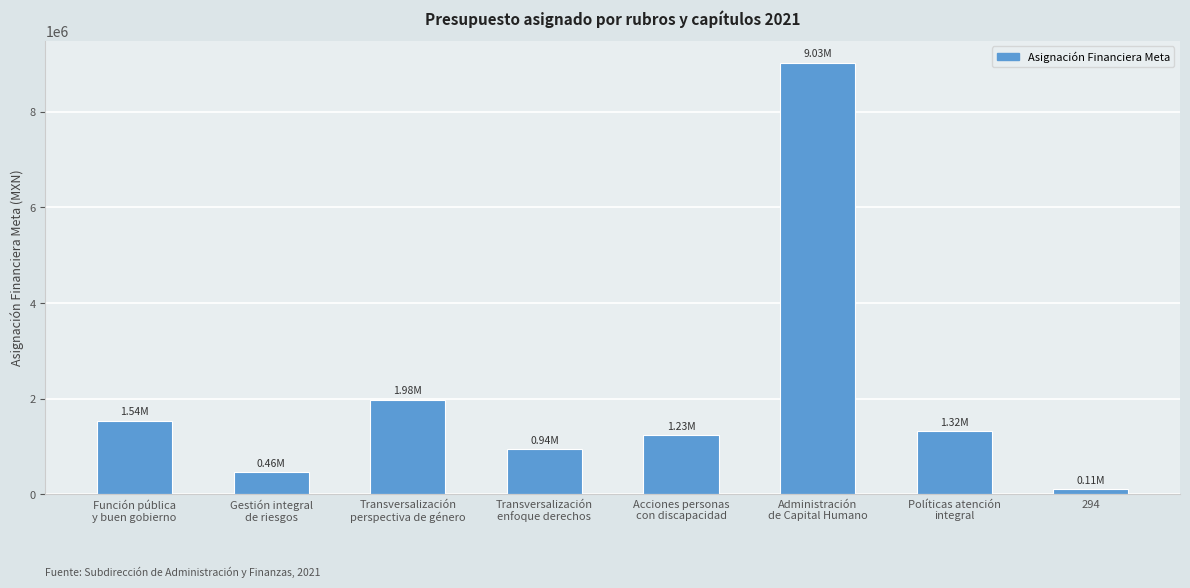

Is it true that the value at Acciones personas
con discapacidad is 1232674.5?

True